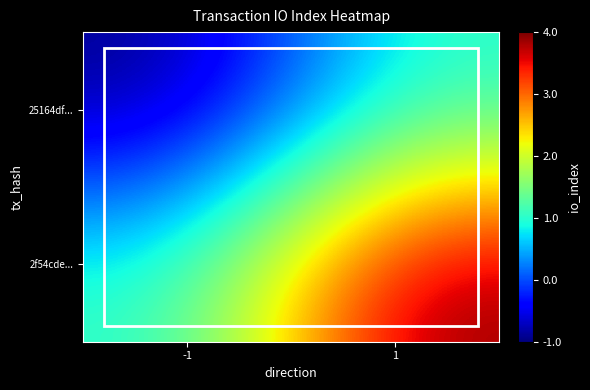

What is the total value across all series at 1?

5